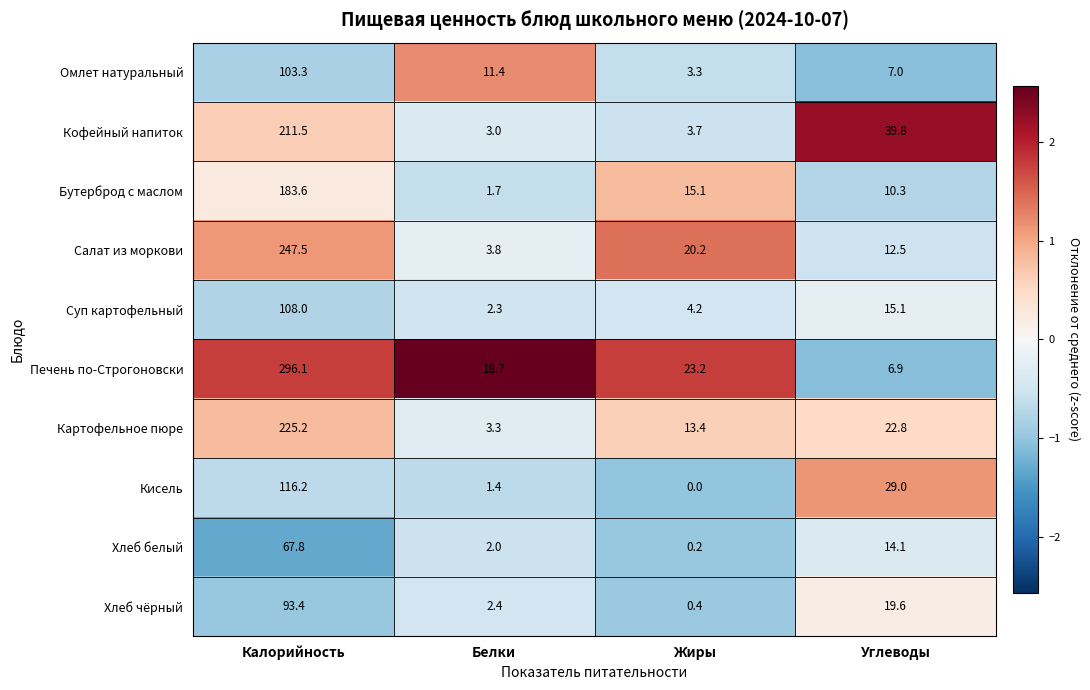

Which series has the largest total across all categories?

Печень по-Строгоновски